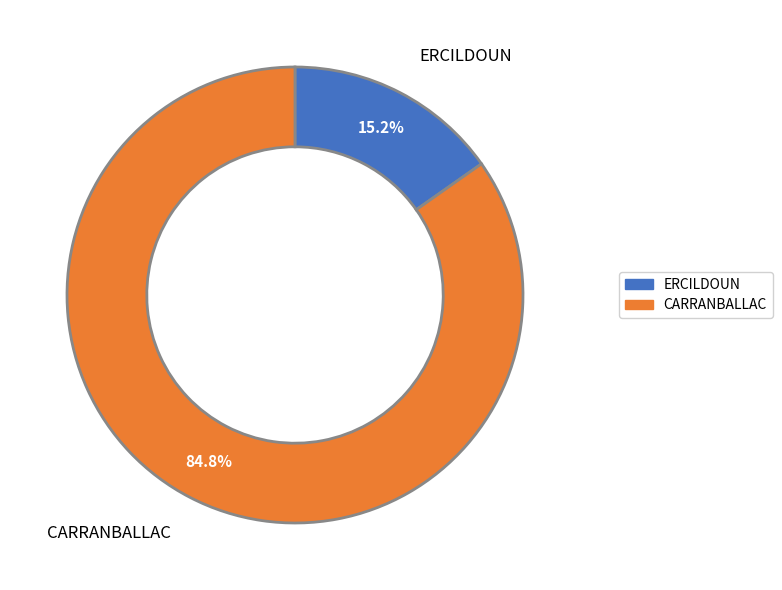

Rank the categories by value from highest to lowest.

CARRANBALLAC, ERCILDOUN